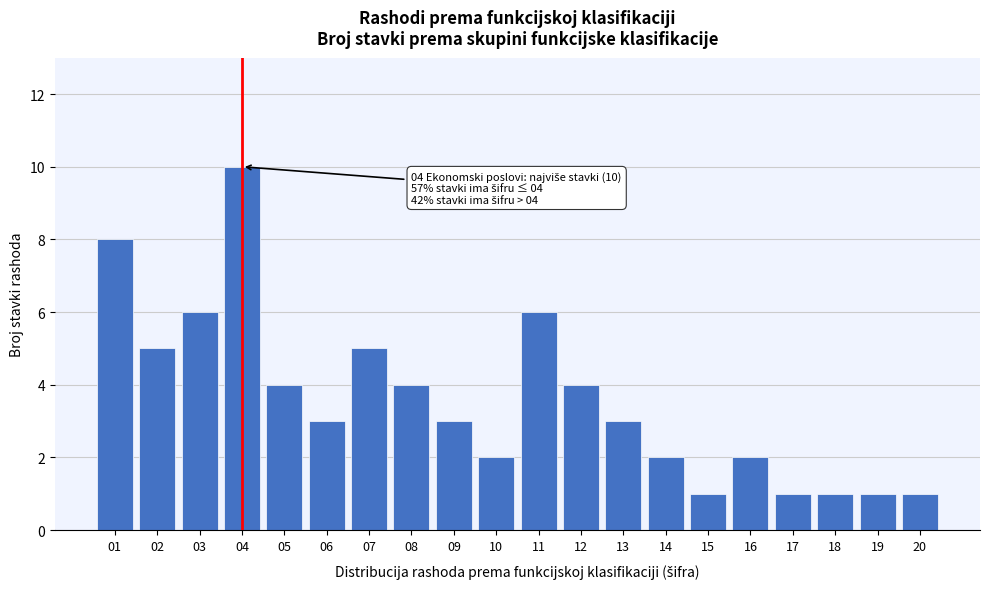

Reading left to right, what are all the values shown in this chart?

8	5	6	10	4	3	5	4	3	2	6	4	3	2	1	2	1	1	1	1